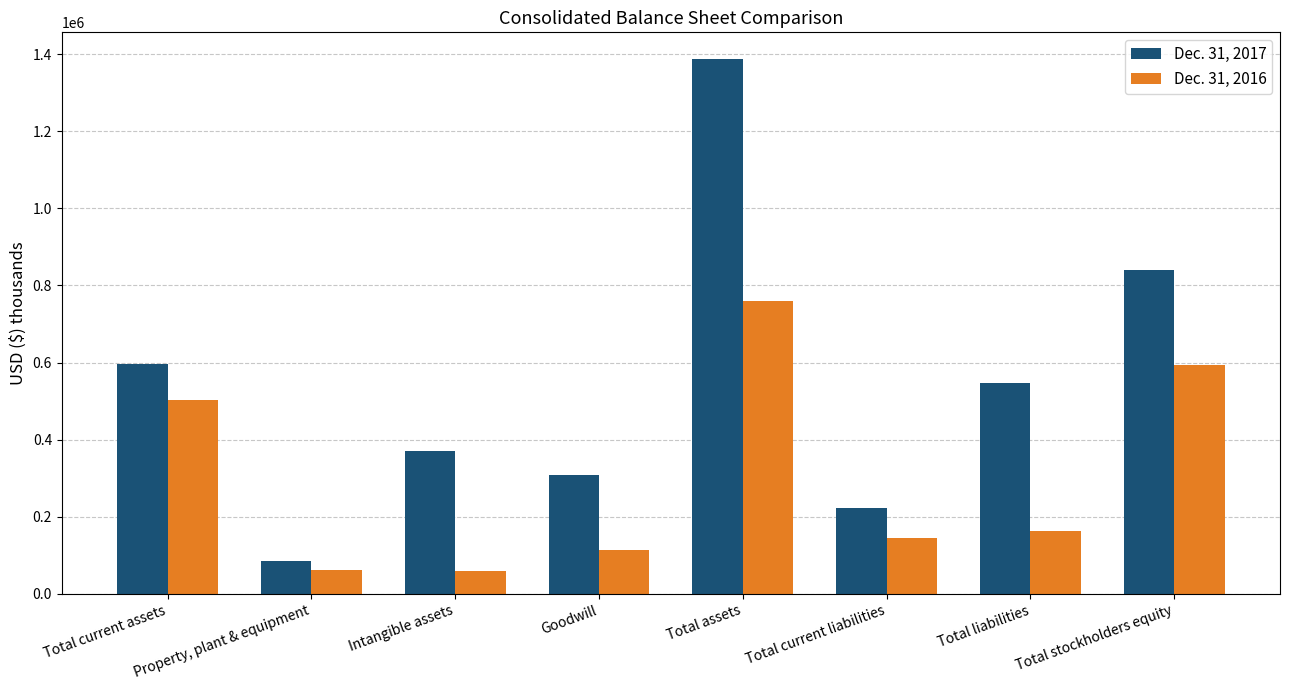

How many bars are there in each group?

2